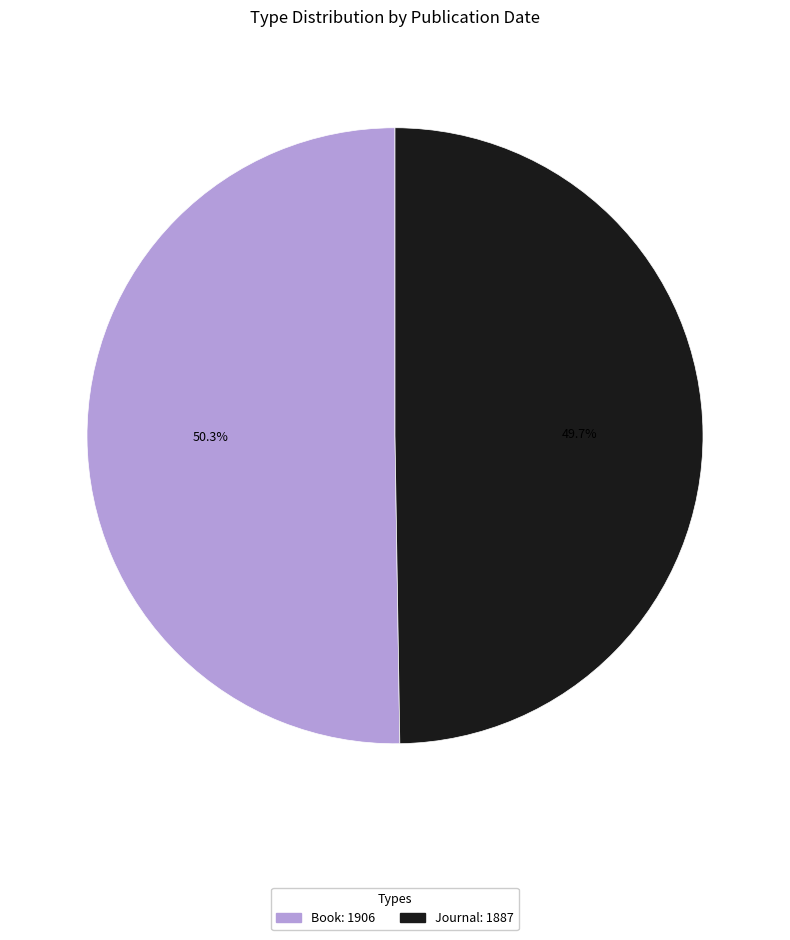

Which has a higher value, Journal or Book?

Book